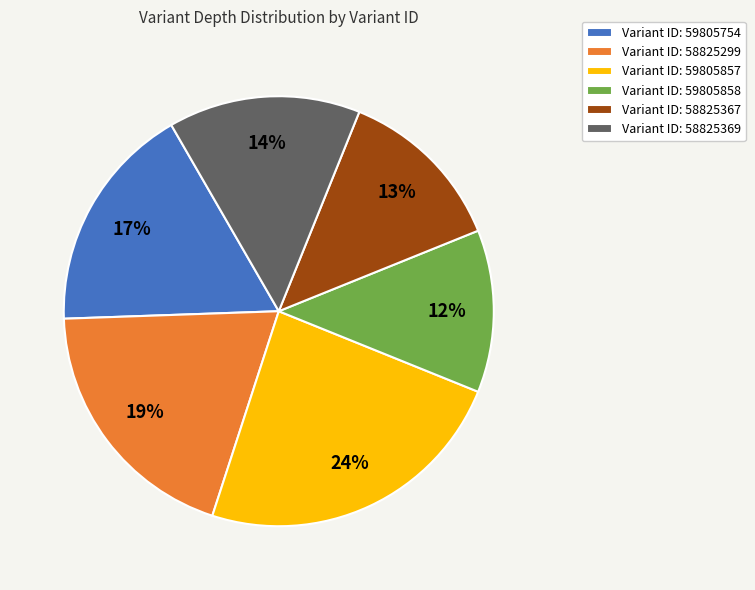

The Variant ID: 58825369 slice represents 7% of the pie. True or false?

False